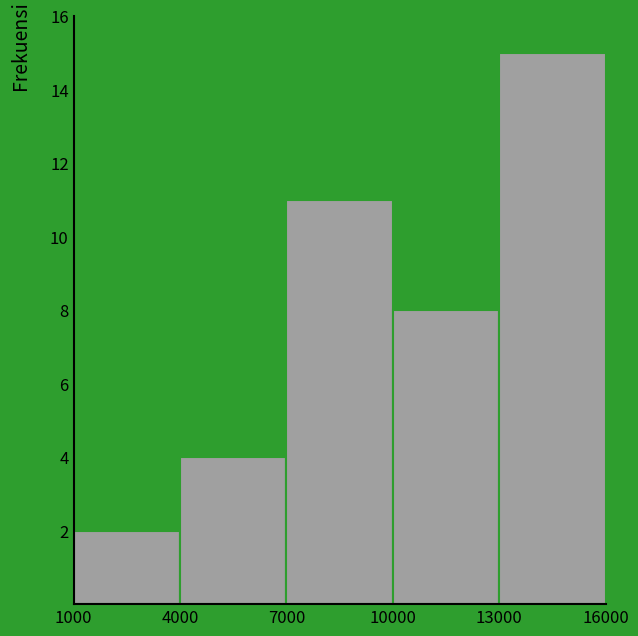

Reading left to right, transcribe this chart: for each bar, give the range it covers on the x-axis and its height. The values are not printed on the chart, so give them approximately, as read against the axis.

1000 to 4000: 2
4000 to 7000: 4
7000 to 10000: 11
10000 to 13000: 8
13000 to 16000: 15